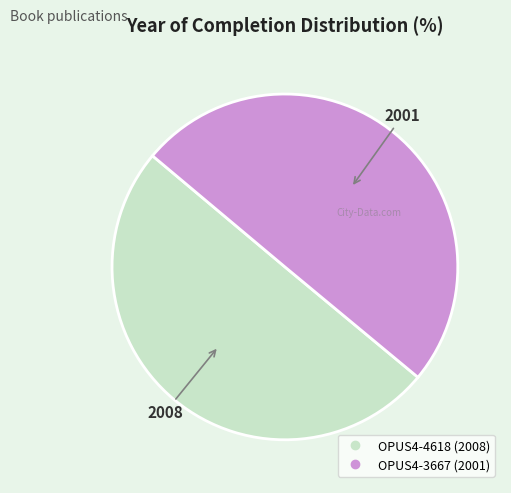

Approximately how many times larger is the value at OPUS4-4618 compared to OPUS4-3667?

1.0